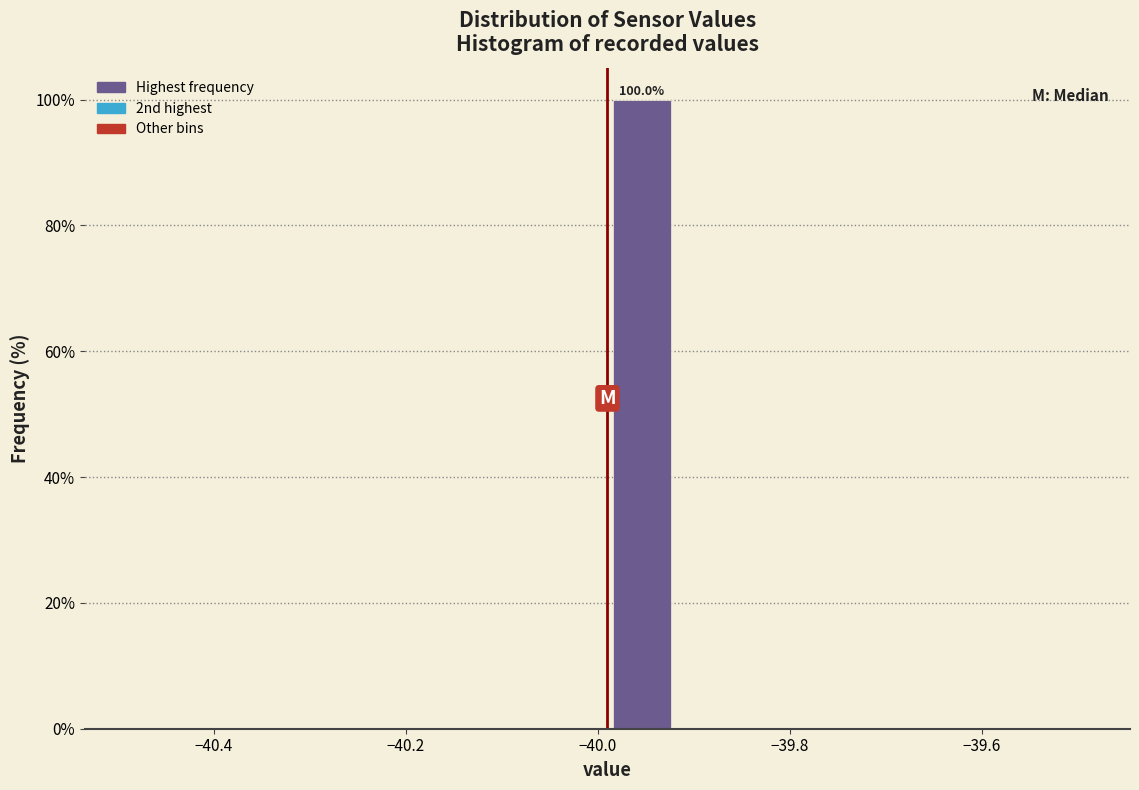

Around what value on the x-axis is the tallest bar? Give the approximate position of its centre, as read against the axis.

-39.96